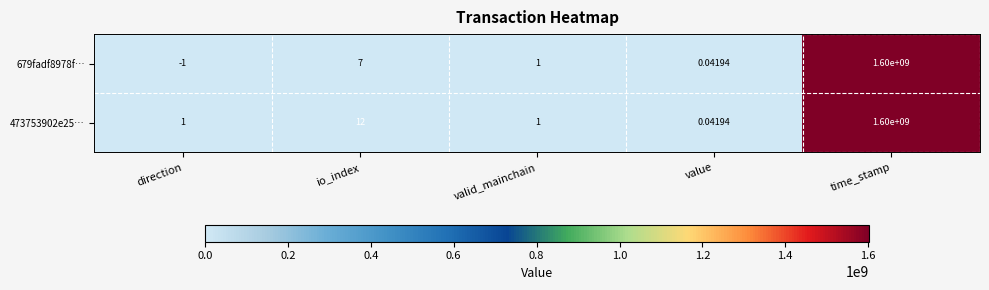

At which category is the sum across all series the highest?

time_stamp